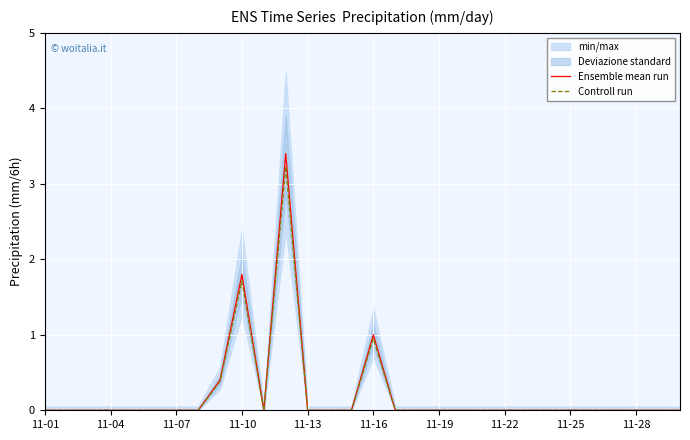

Is it true that Ensemble mean run equals 0.0 at 11-19?

True